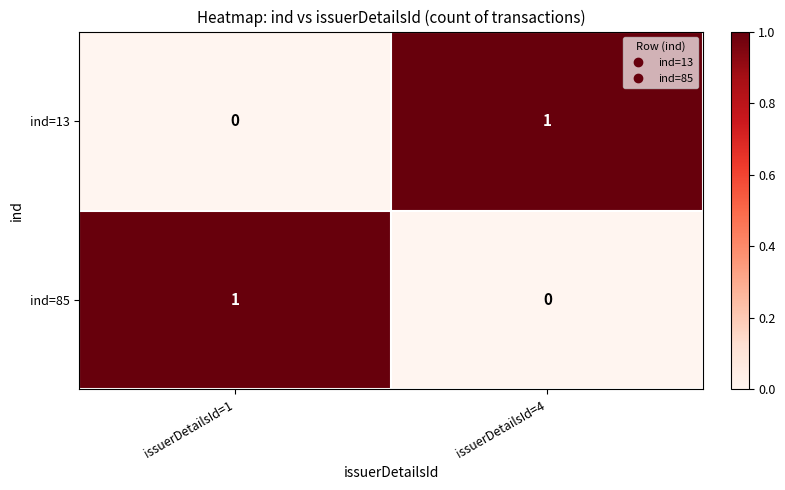

At how many categories does at least one series exceed 0?

2